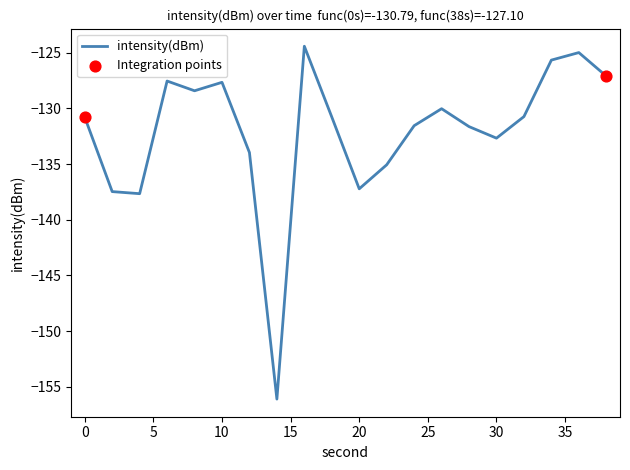

What is the difference between the maximum and minimum values?

31.7